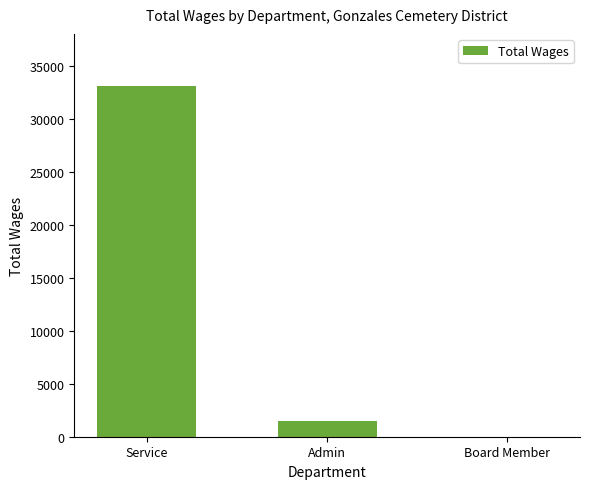

Where is the data nearest to the value 16542?

Admin